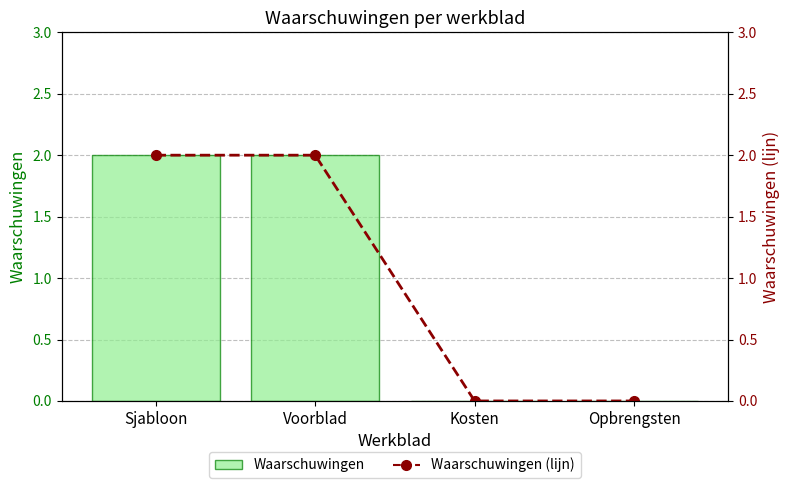

Reading left to right, transcribe all the data shown in this chart.

Waarschuwingen: 2	2	0	0
Waarschuwingen (lijn): 2	2	0	0